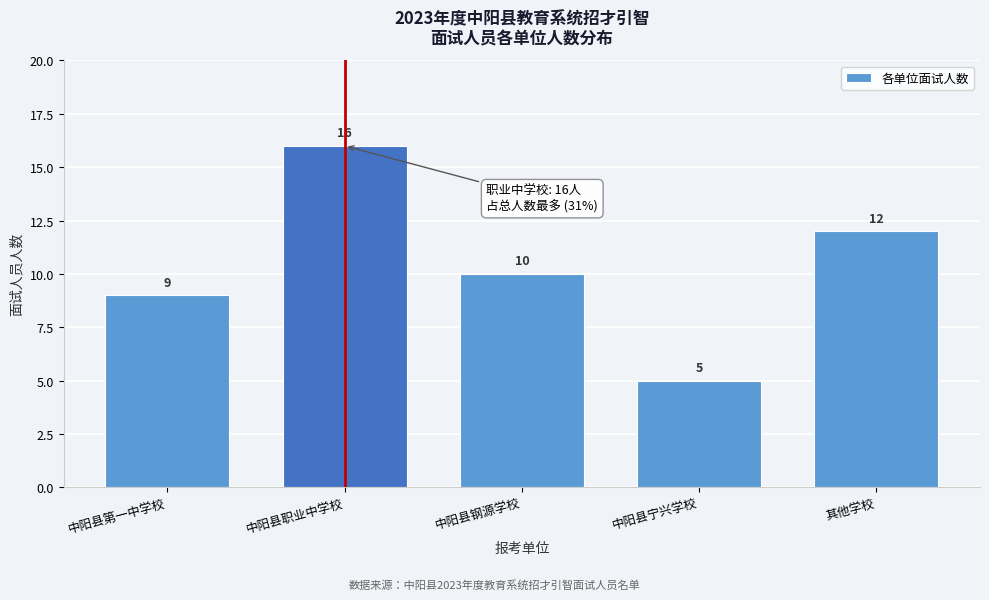

Reading left to right, what are all the values shown in this chart?

9	16	10	5	12